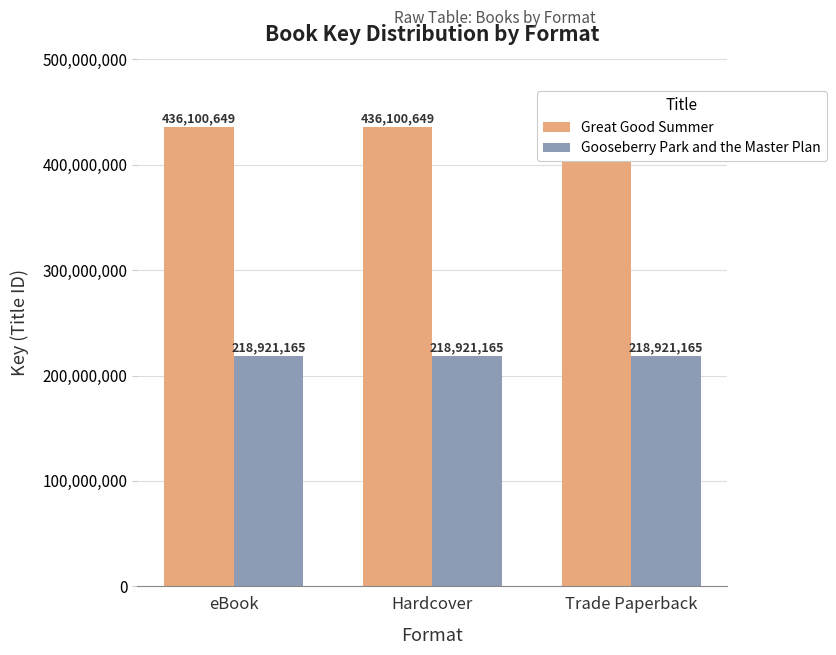

Which category has the highest value in the Great Good Summer series?

eBook